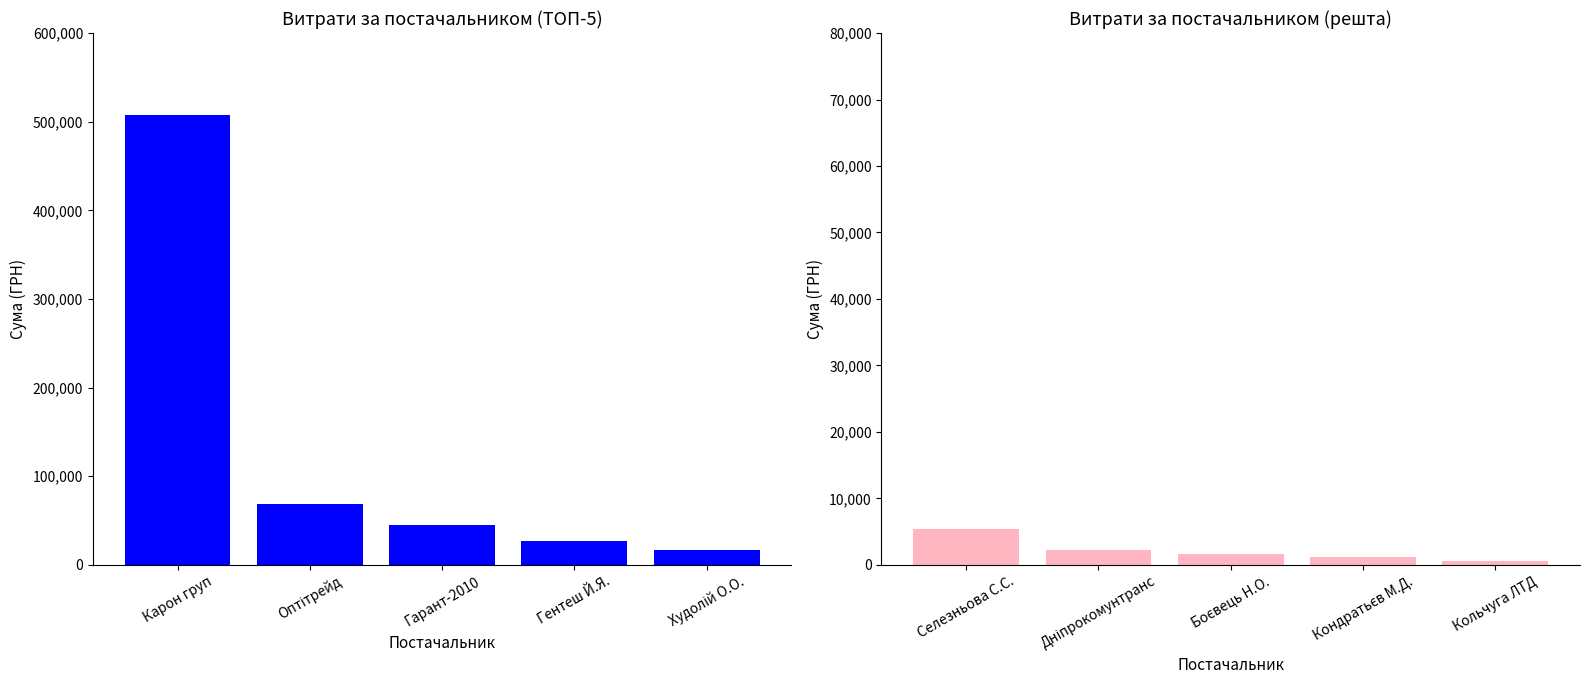

Rank the categories by value from highest to lowest.

Селезньова С.С., Дніпрокомунтранс, Боєвець Н.О., Кондратьєв М.Д., Кольчуга ЛТД